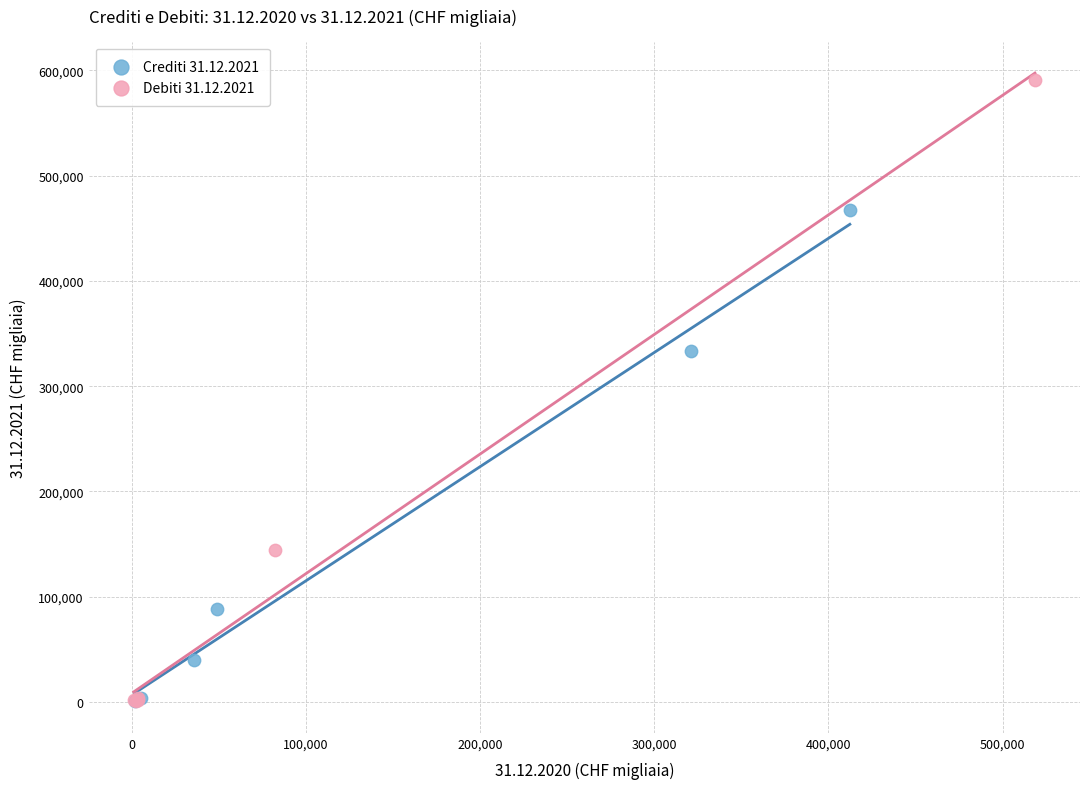

Which series reaches the maximum Y coordinate?

Debiti 31.12.2021